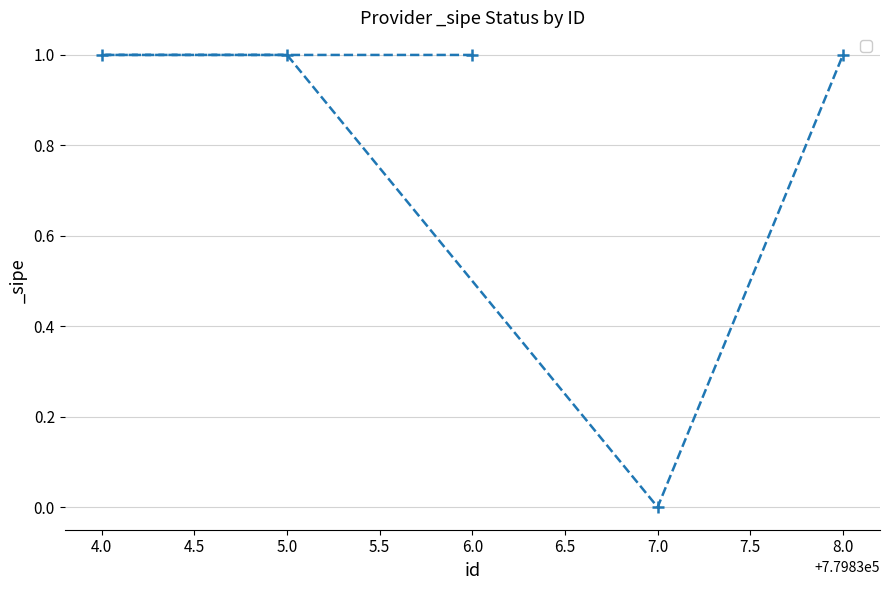

Reading right to left, what are all the values shown in this chart?

1	0	1	1	1